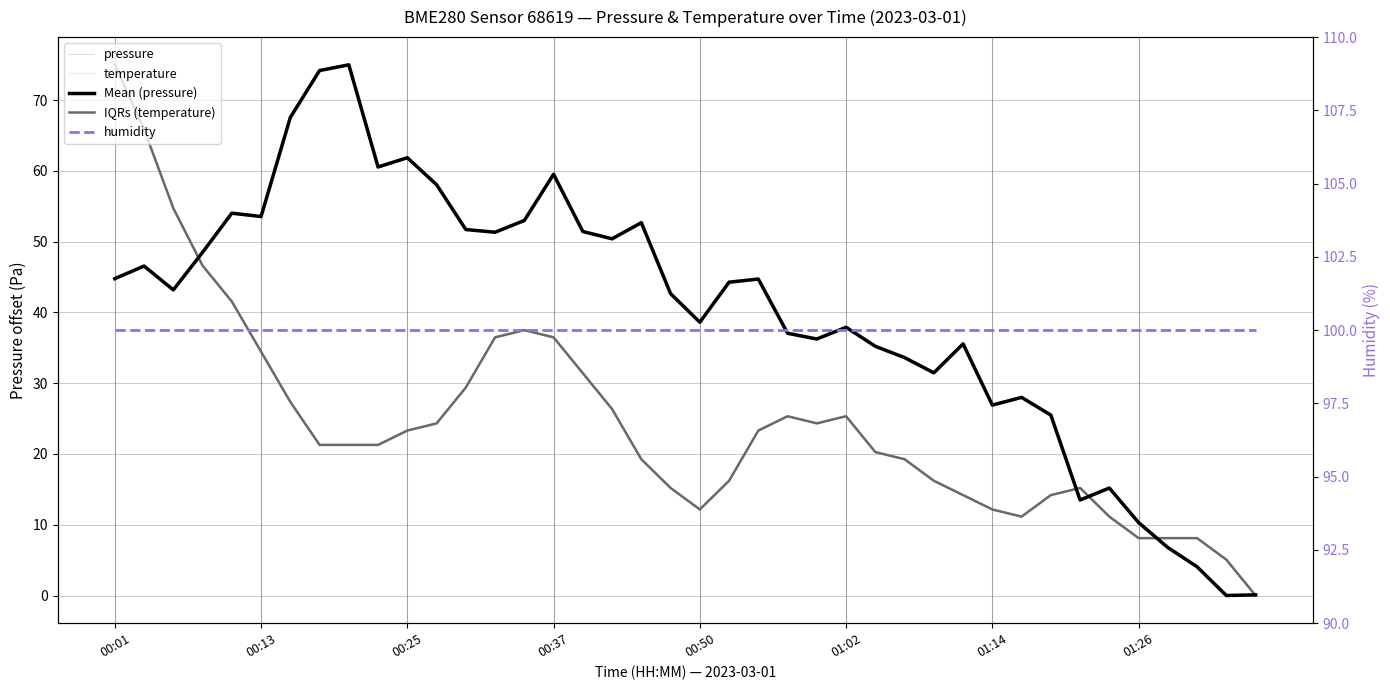

How many negative values does the pressure series have?

2